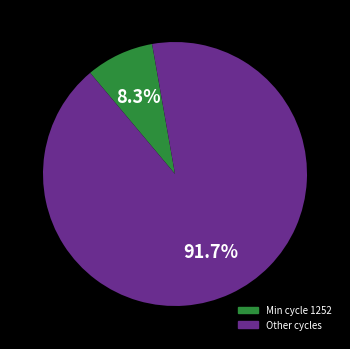

Is there a majority slice in this chart?

Yes